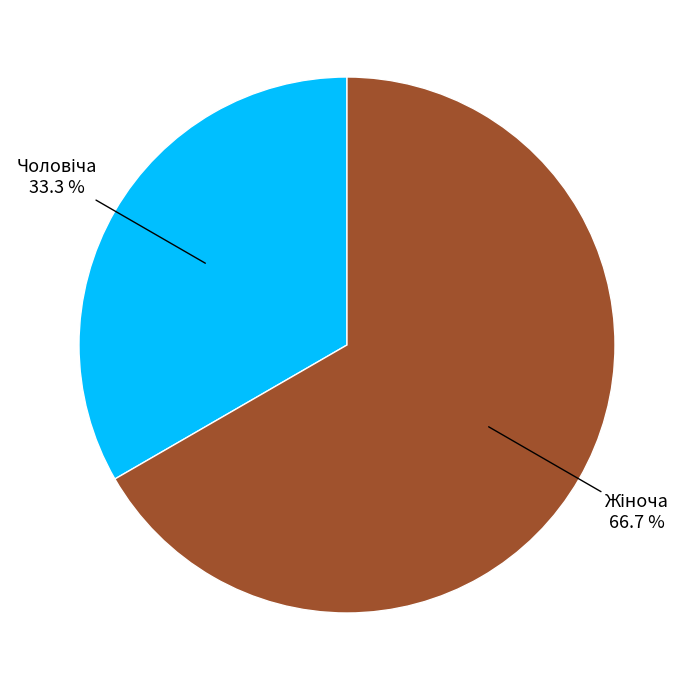

Does any single category account for the majority?

Yes